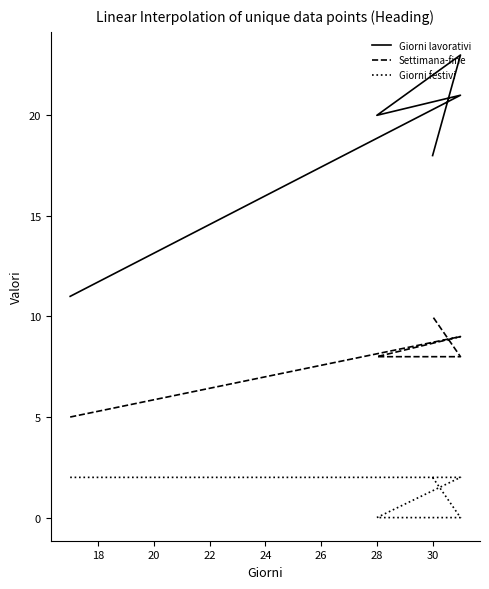

What is the difference between the maximum and minimum values in the Settimana-fine series?

5